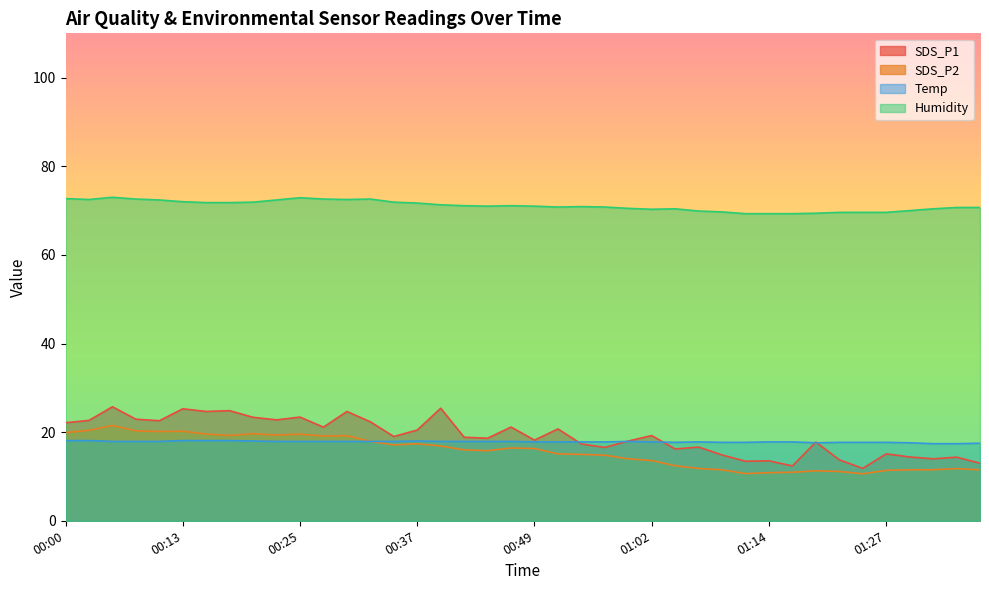

At how many categories does at least one series exceed 65?

40